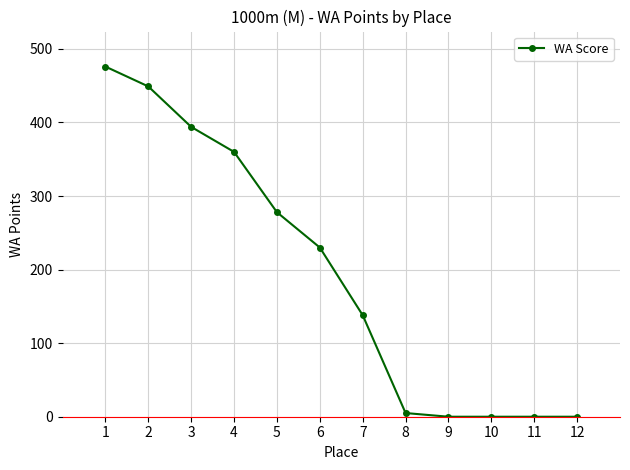

What is the maximum value shown in the chart?

476